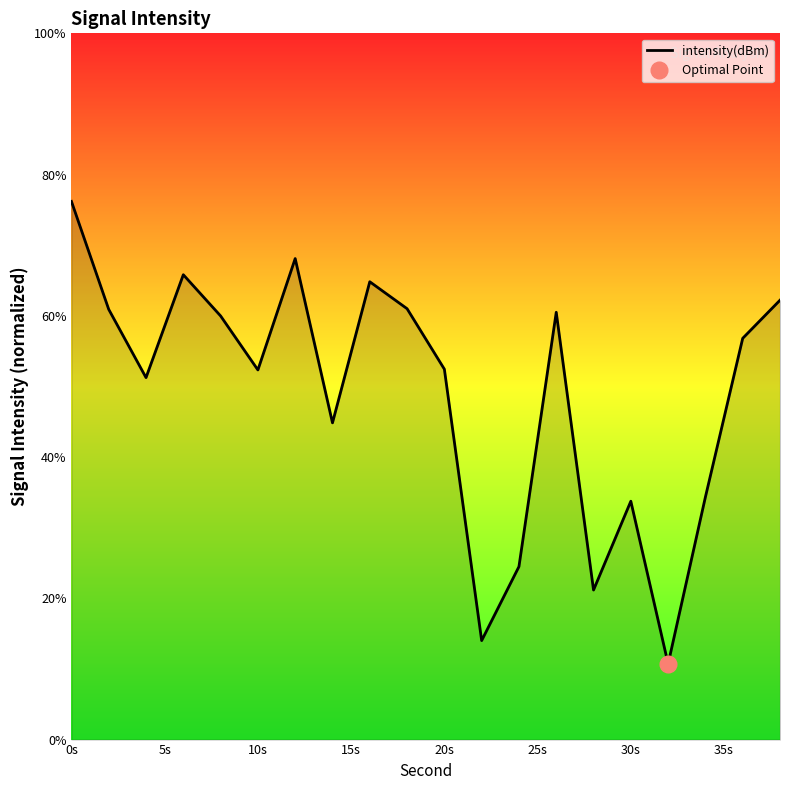

At which category does the chart reach its peak across all series?

0s